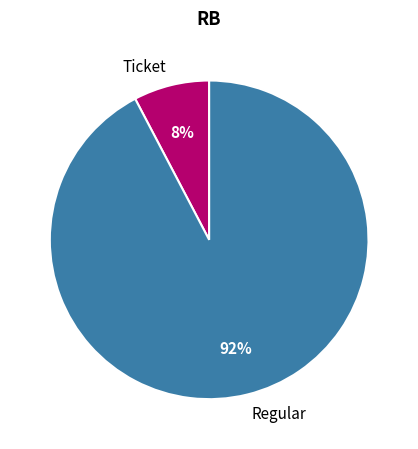

Which slice represents more than half of the pie?

Regular